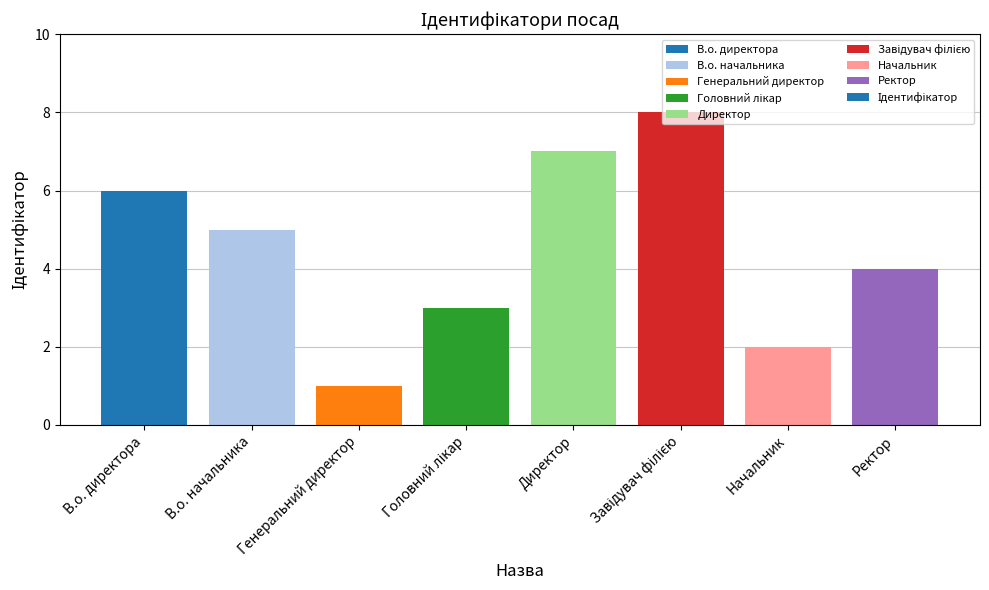

What is the change in value from Директор to Ректор?

-3